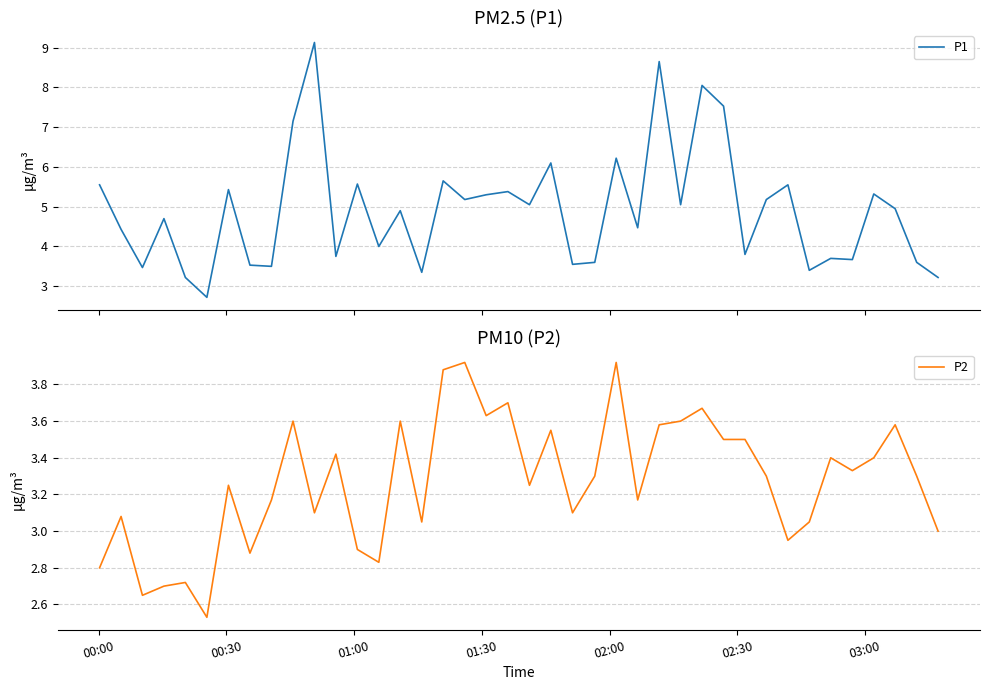

What is the lowest value of the P1 series?

2.7